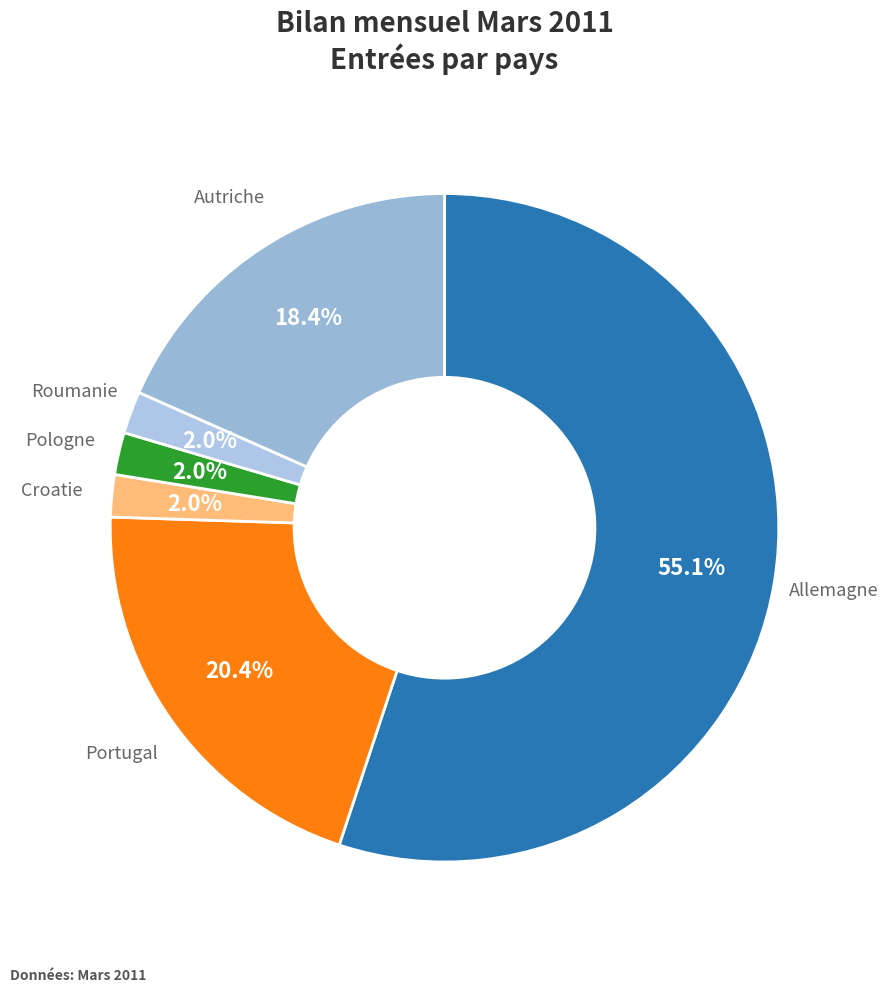

Which has a higher value, Autriche or Croatie?

Autriche